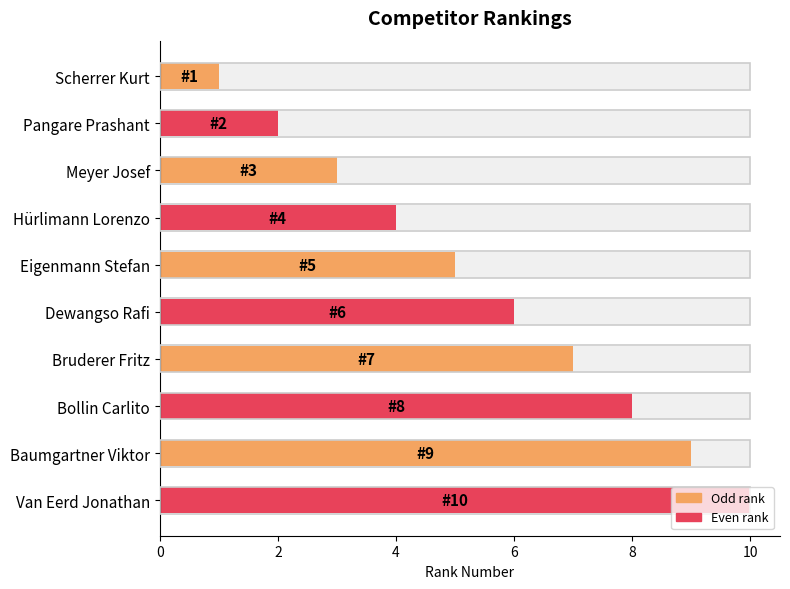

True or false: the data shows 10 at Van Eerd Jonathan.

True